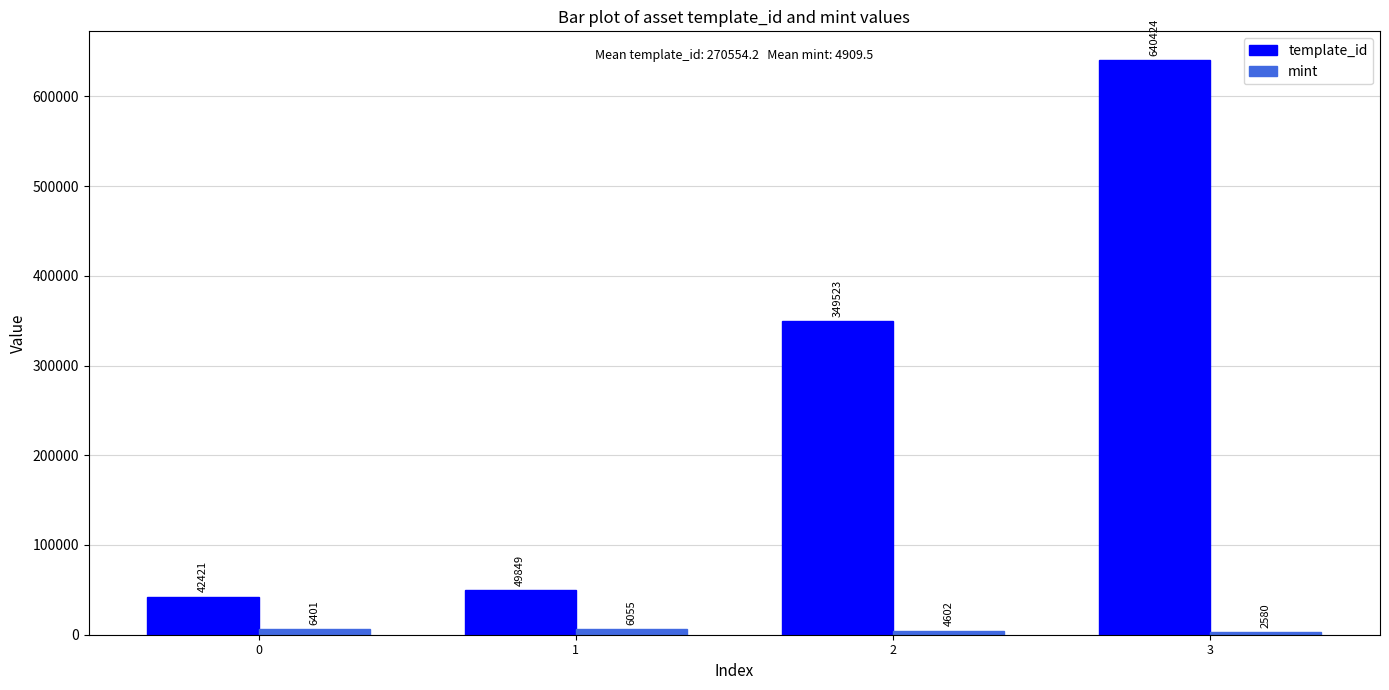

What is the spread (max minus min) of values at 3?

637844